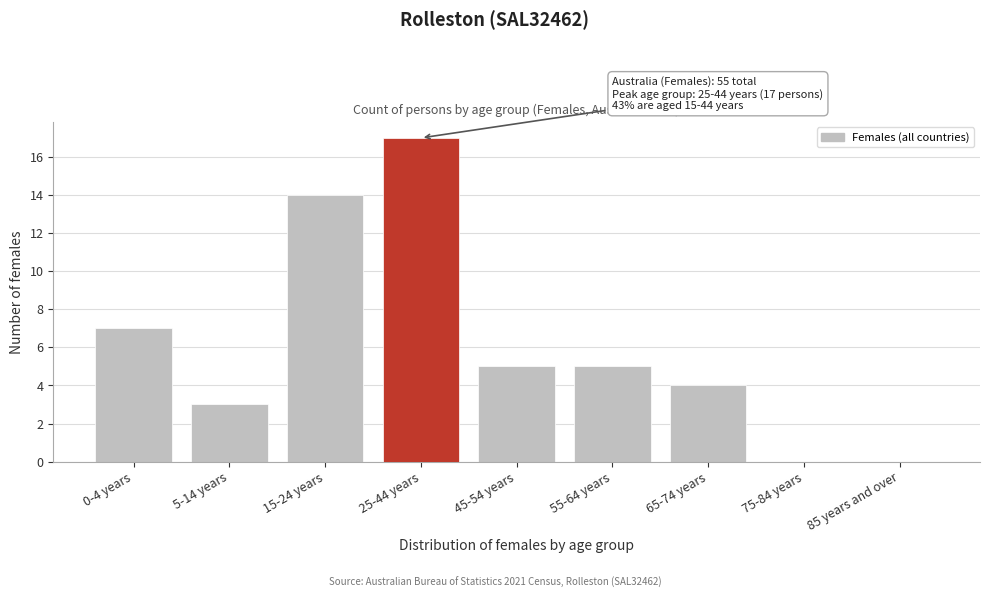

Reading left to right, extract all data points from this chart.

0-4 years=7	5-14 years=3	15-24 years=14	25-44 years=17	45-54 years=5	55-64 years=5	65-74 years=4	75-84 years=0	85 years and over=0